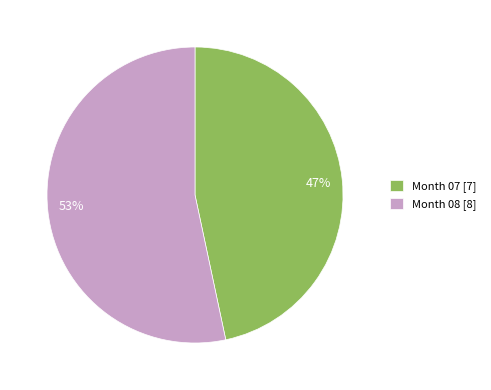

Does 47% account for over 50% of the chart?

No